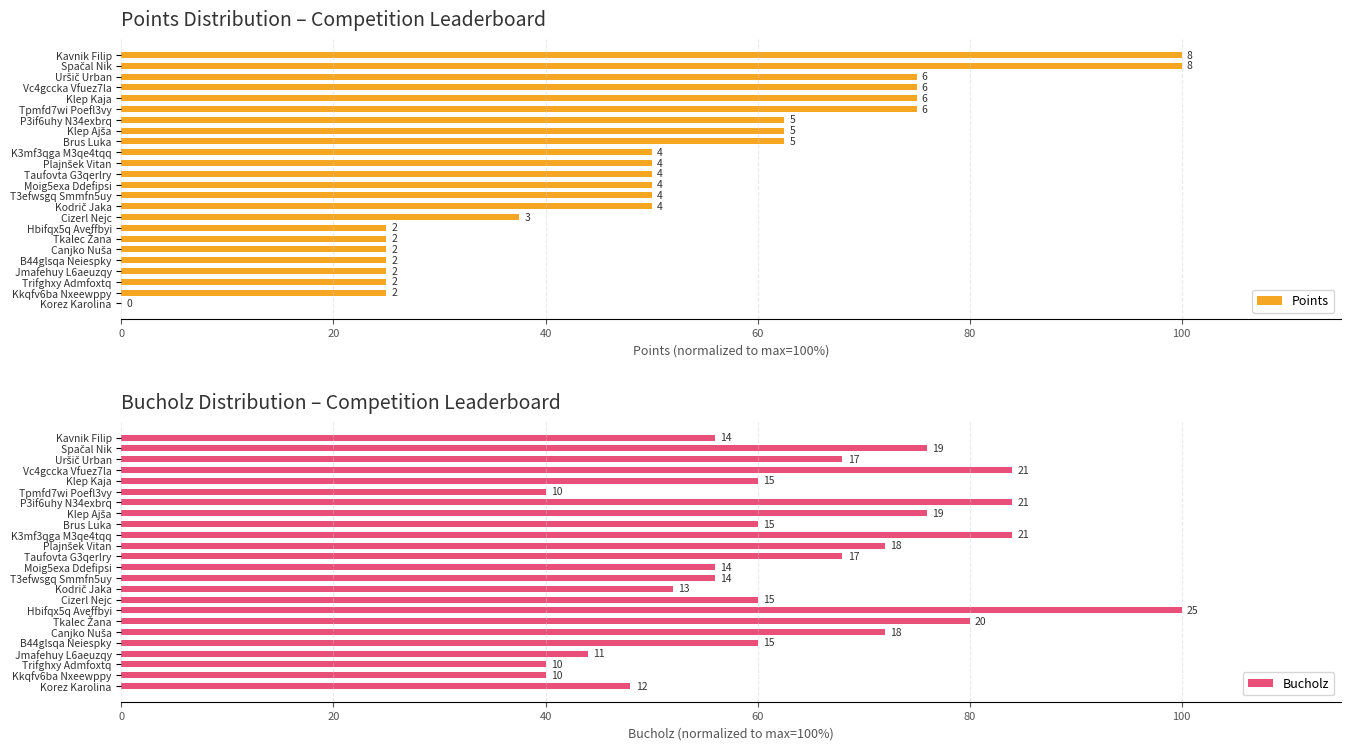

Which series has the largest total across all categories?

Bucholz